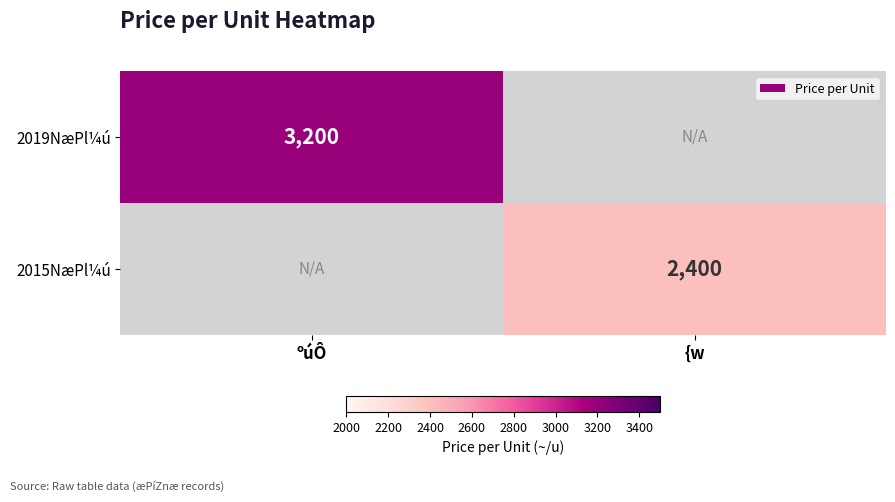

The value of 2019NæPl¼ú at ºúÔ is 4549. True or false?

False